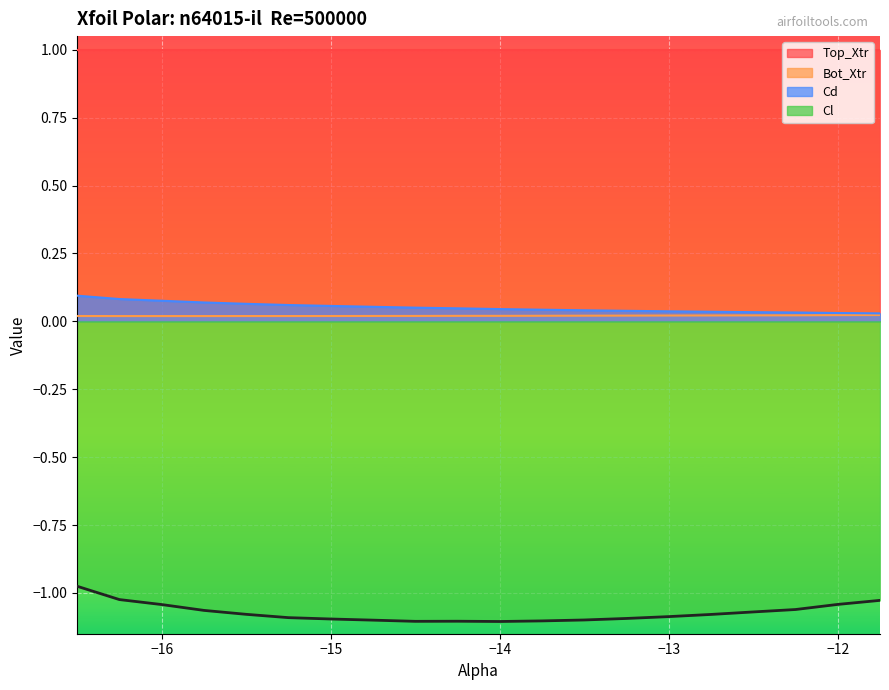

What is the spread (max minus min) of values at -11.75?

1.1